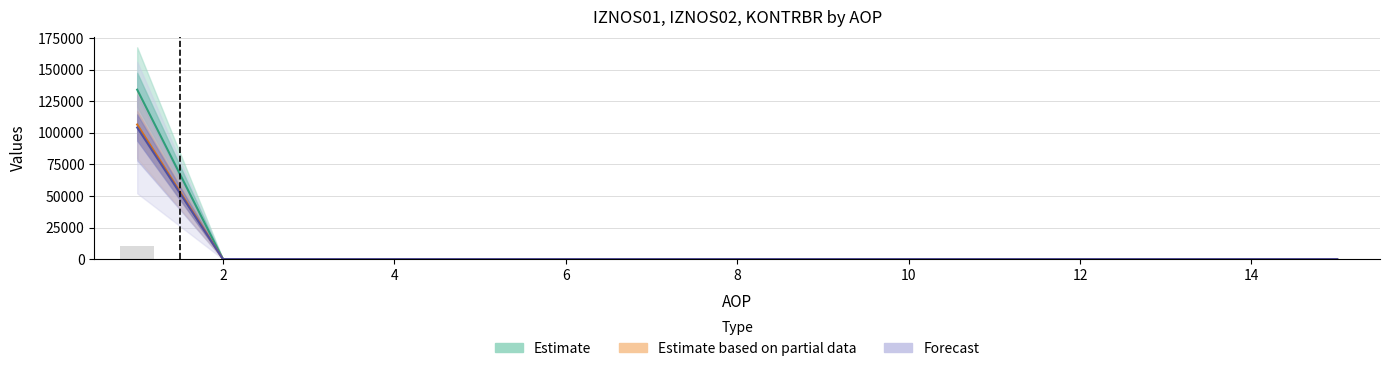

The value of KONTRBR at 3 is -59627.8. True or false?

False